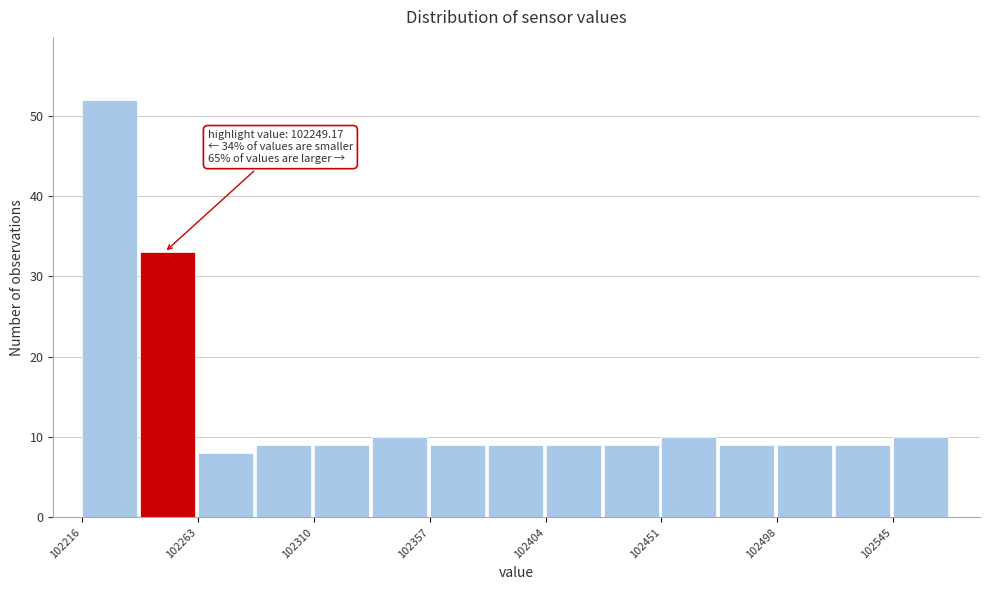

Over which range of the x-axis is the bar tallest?

102215 to 102240